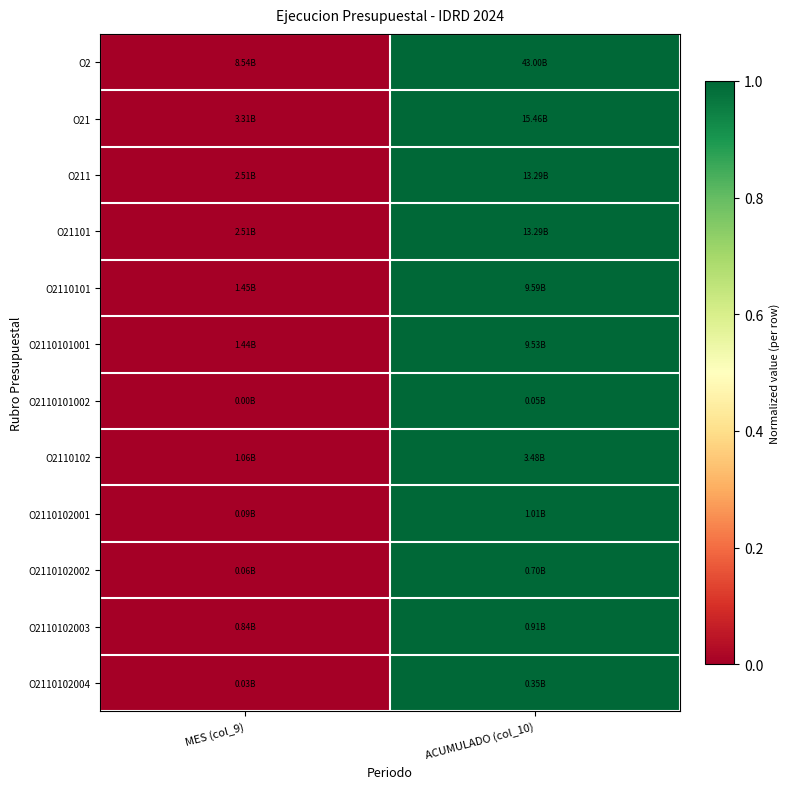

Which series has the widest spread of values?

O2